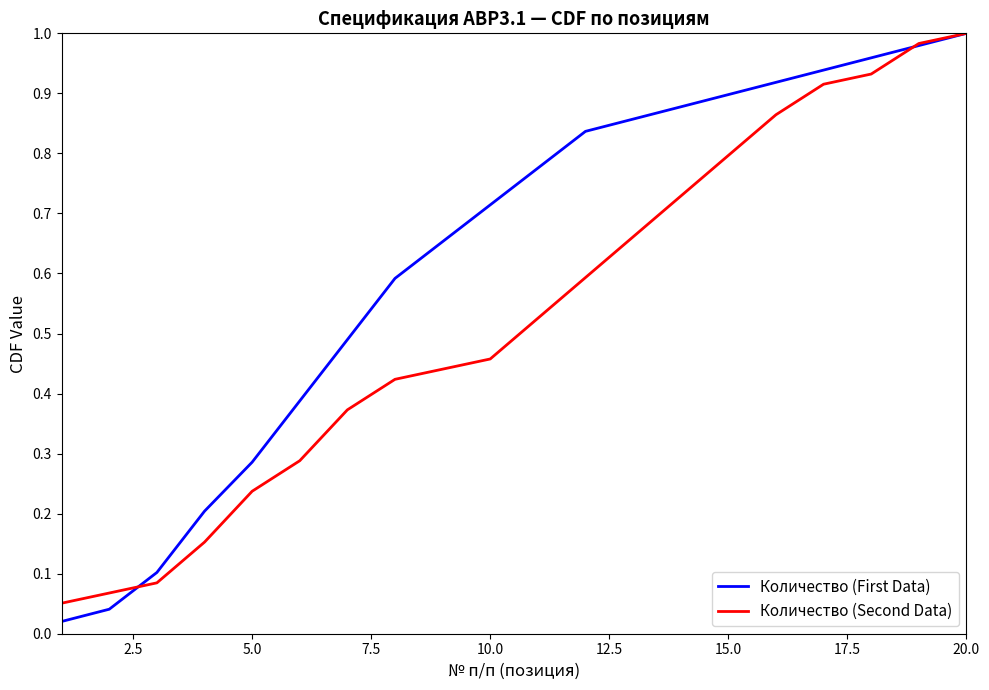

True or false: Количество (First Data) has more than 0 points higher than both neighbors.

False